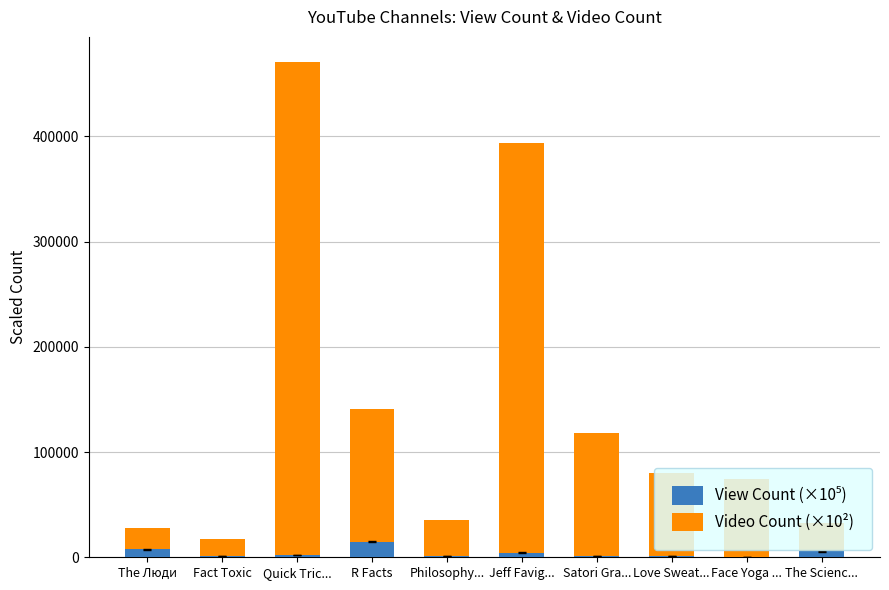

At which category is the sum across all series the highest?

Quick Tric...